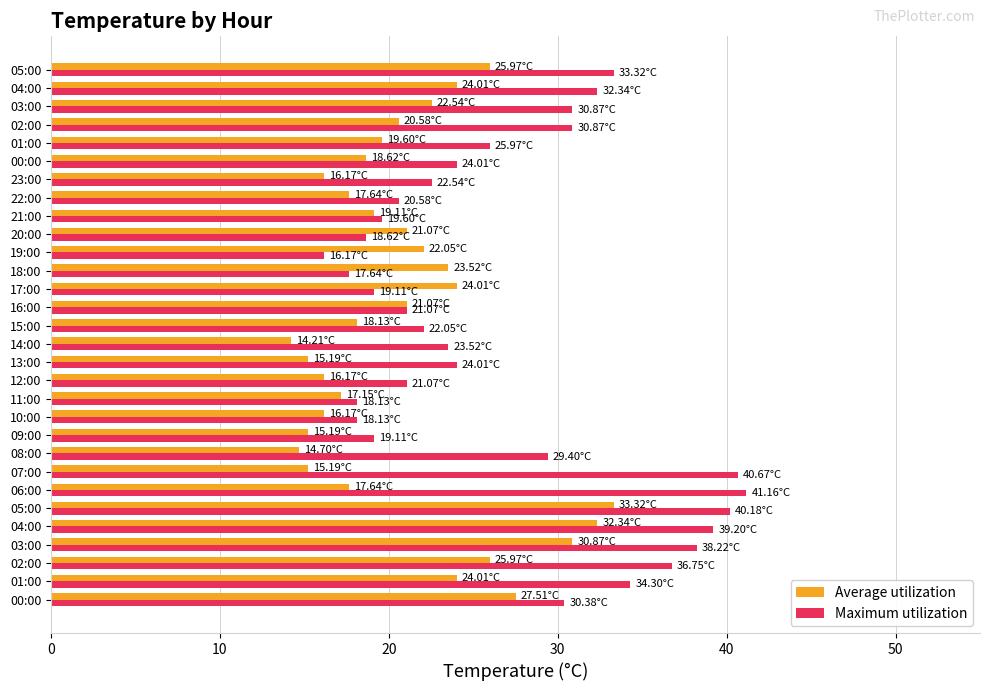

What is the maximum value shown in the chart?

41.2